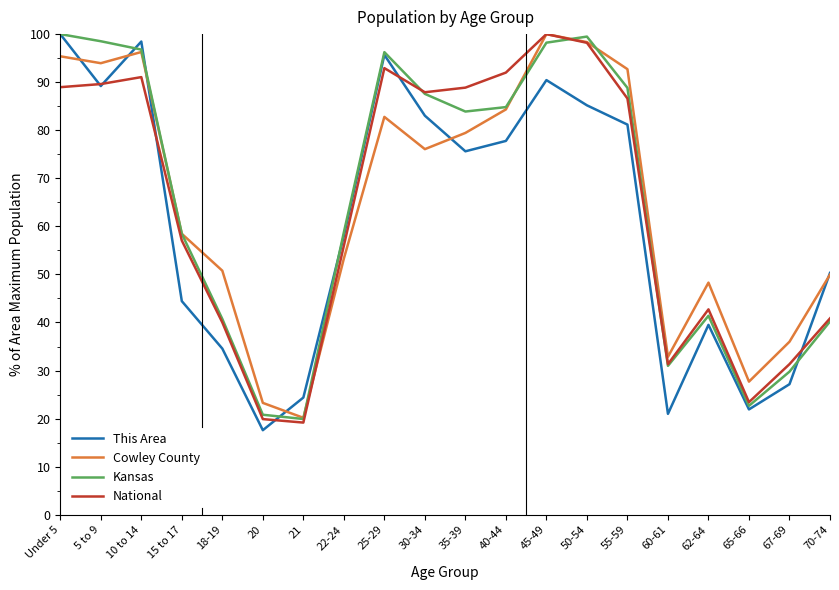

Is the value of Kansas at 60-61 greater than the value of National at Under 5?

No